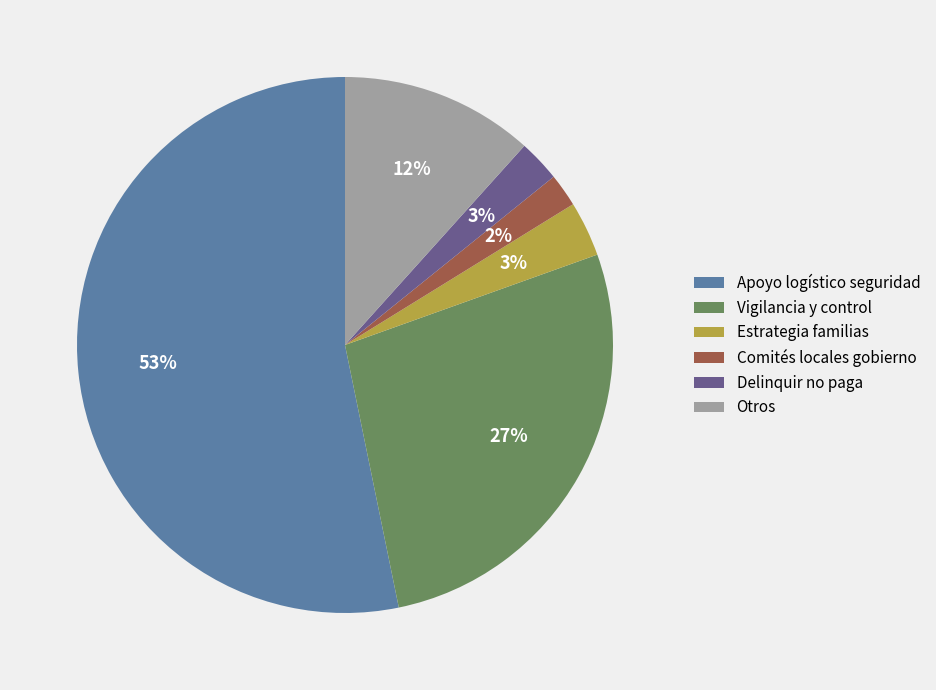

The Apoyo logístico seguridad slice represents 45% of the pie. True or false?

False